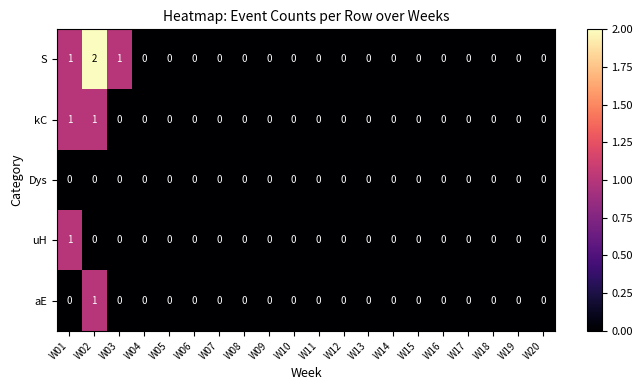

How many S values are between 0 and 1?

19